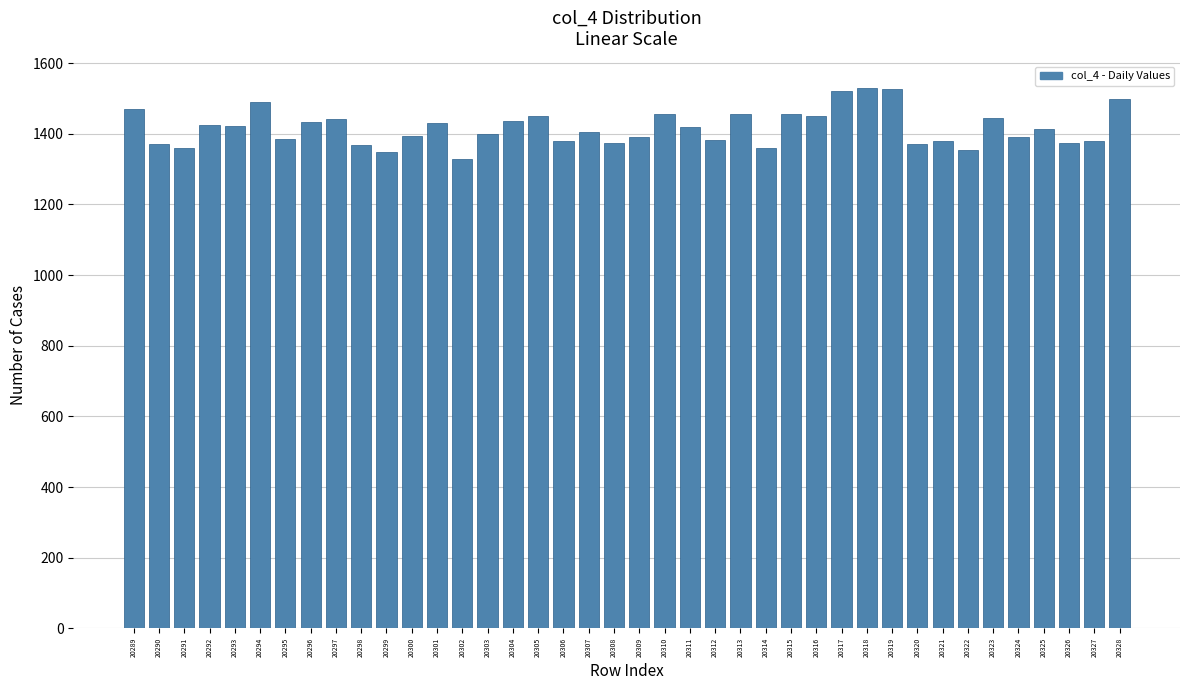

What is the smallest value displayed?

1327